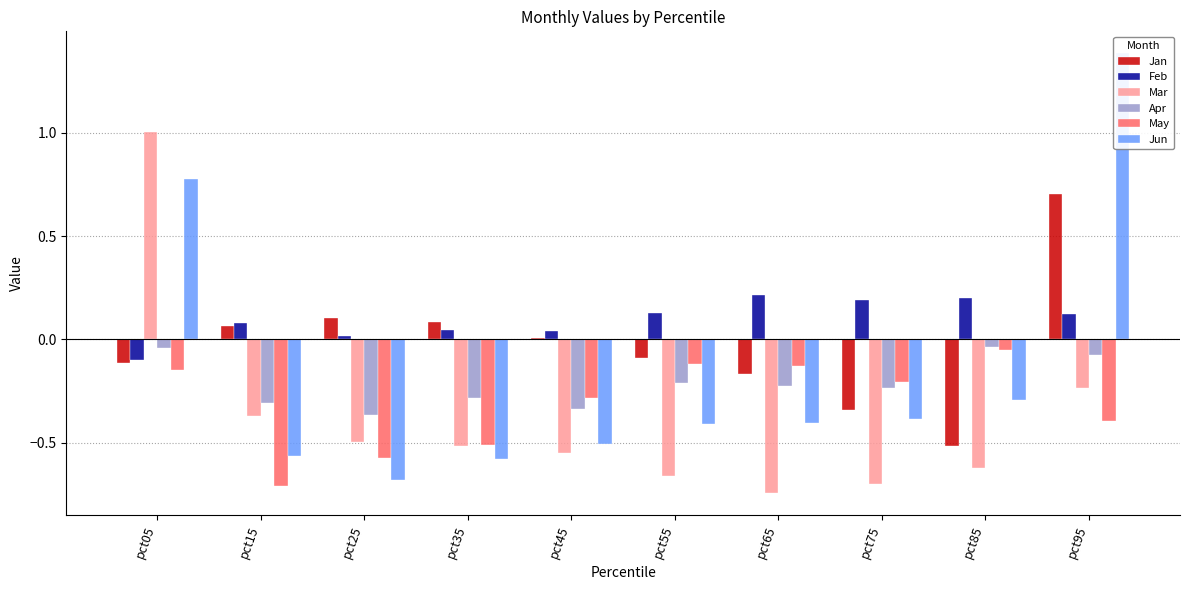

Which series has the largest range (max minus min)?

Jun